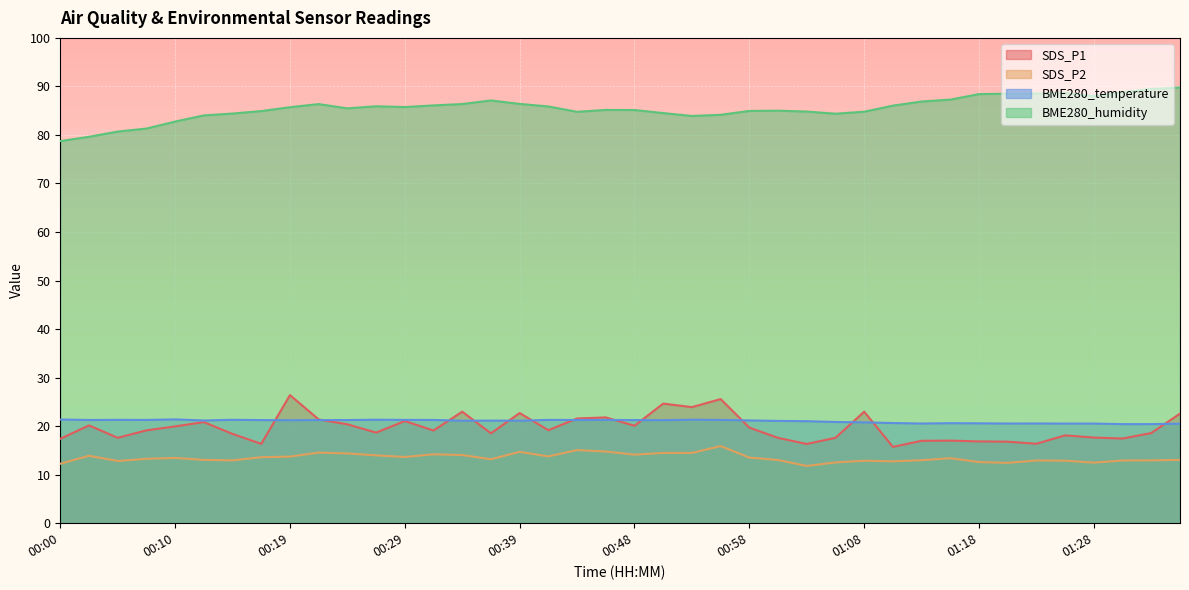

Which category has the highest value across all series?

01:35